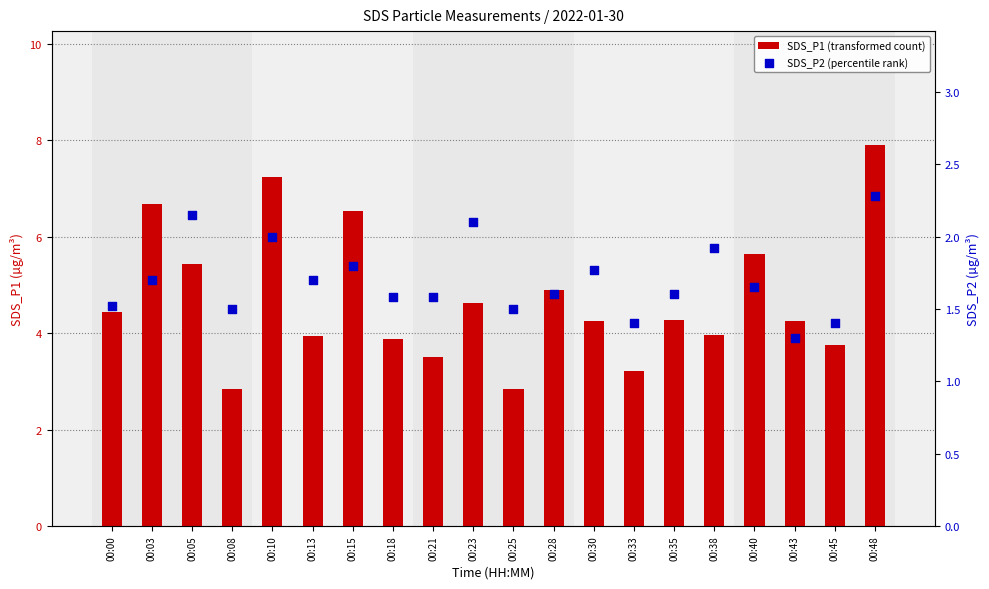

Which series has the largest Y range (max minus min)?

SDS_P1 (transformed count)